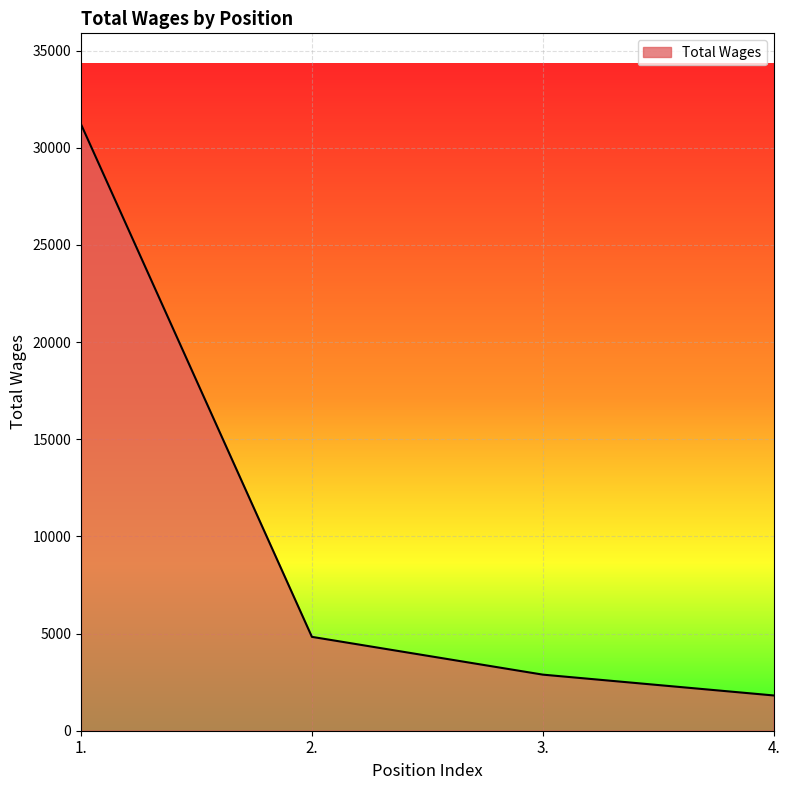

What is the difference between the maximum and minimum values?

29394